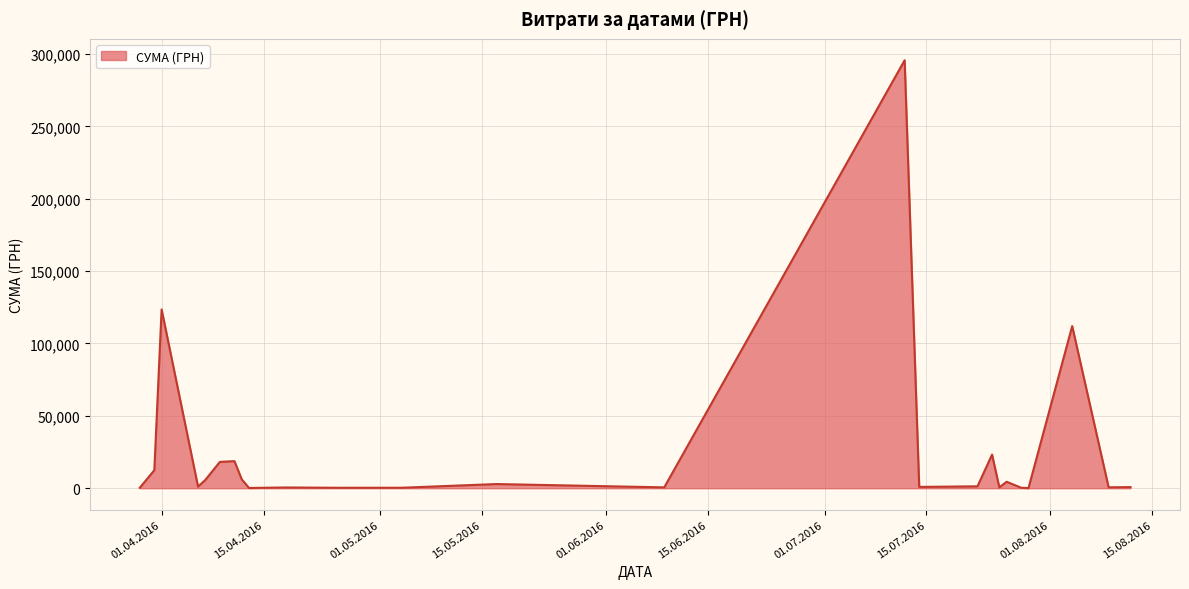

What is the difference between the maximum and minimum values?

295540.8